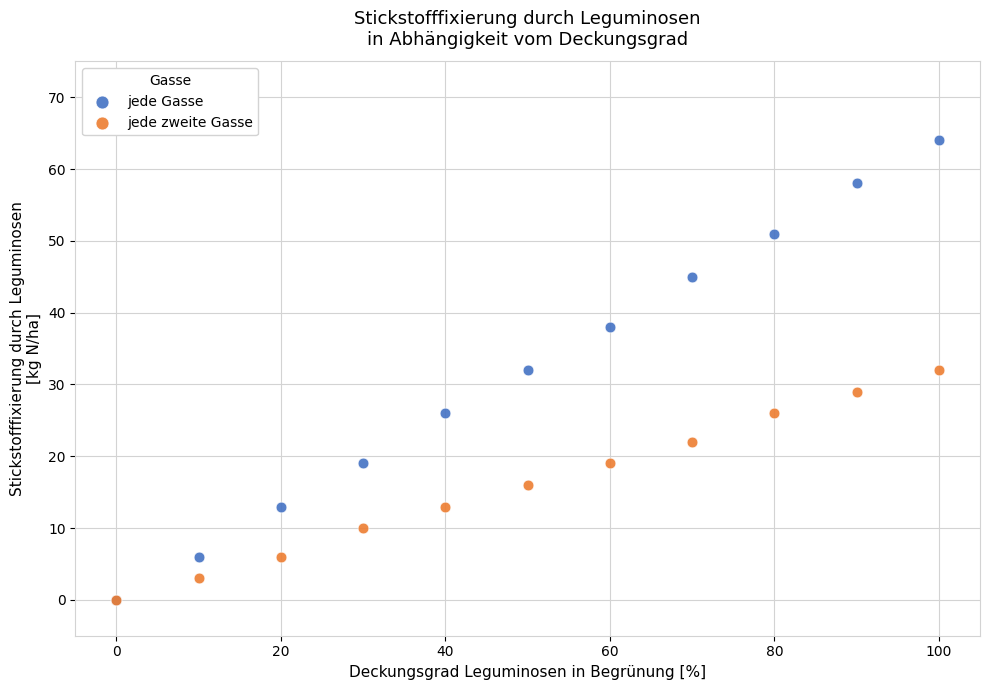

Which series reaches the maximum Y coordinate?

jede Gasse